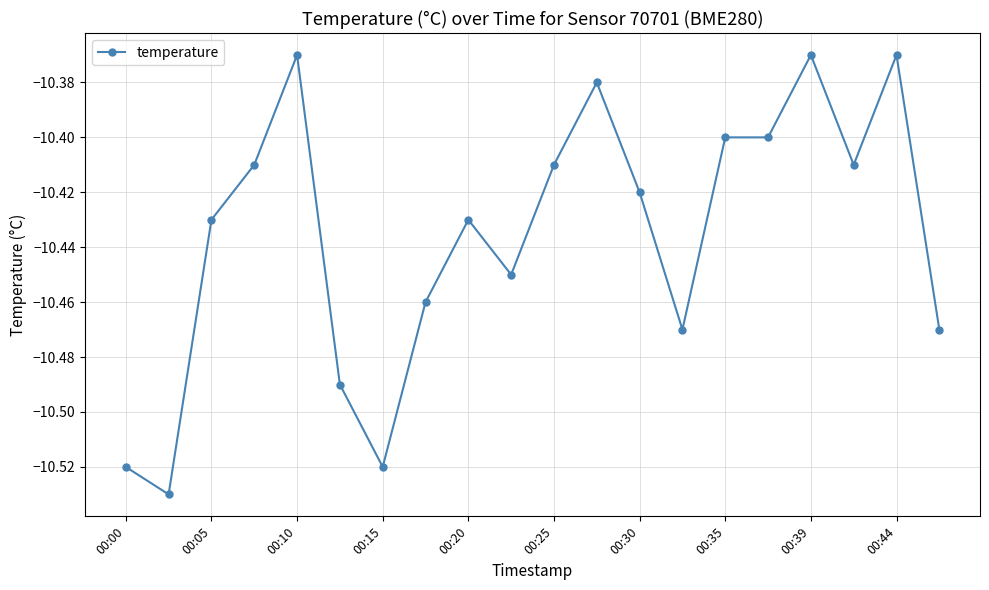

True or false: there are more than 2 points higher than both neighbors.

True